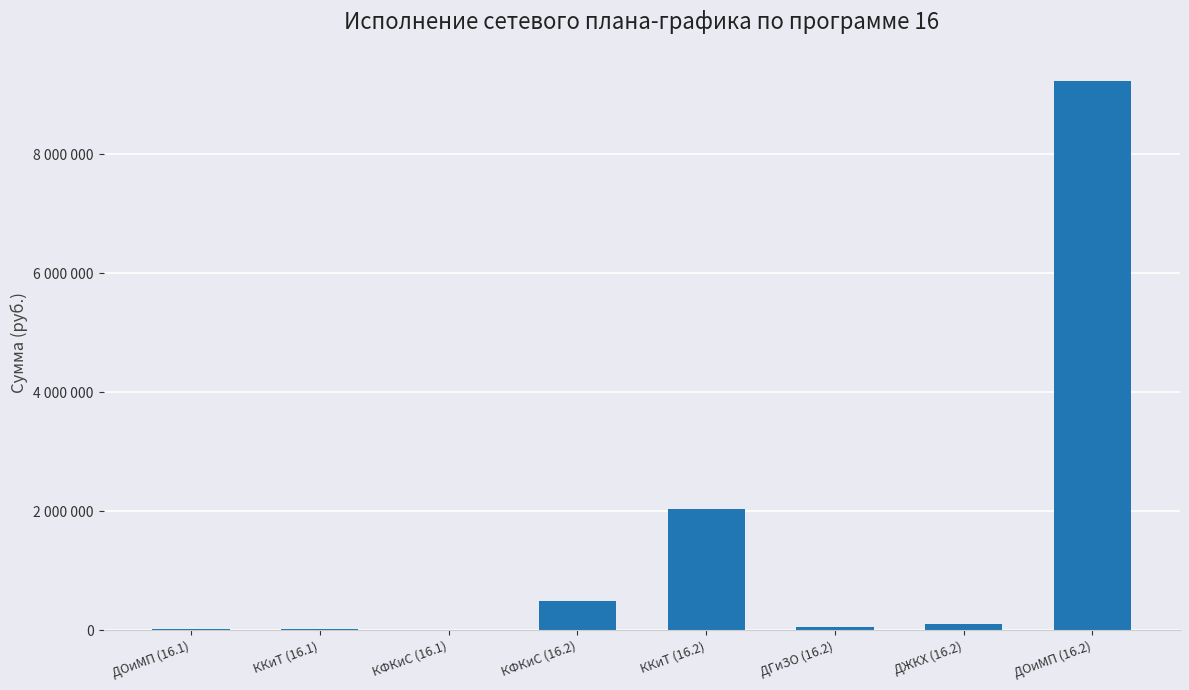

Is it true that the value at ДГиЗО (16.2) is 48980?

True